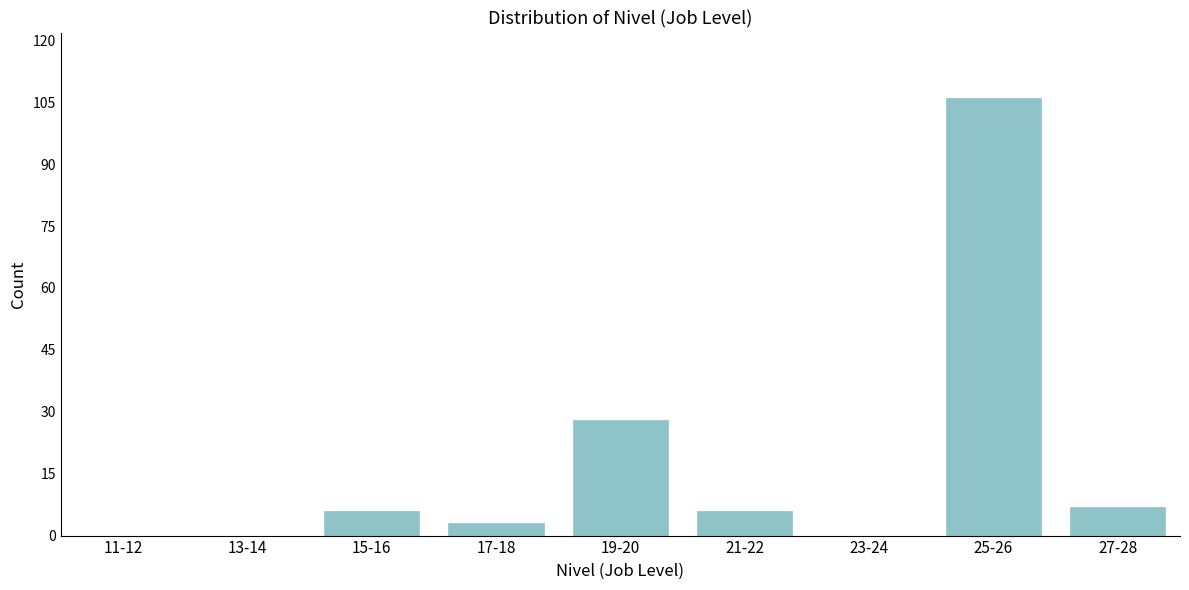

Reading left to right, list all the values displayed in this chart.

11-12=0	13-14=0	15-16=6	17-18=3	19-20=28	21-22=6	23-24=0	25-26=106	27-28=7